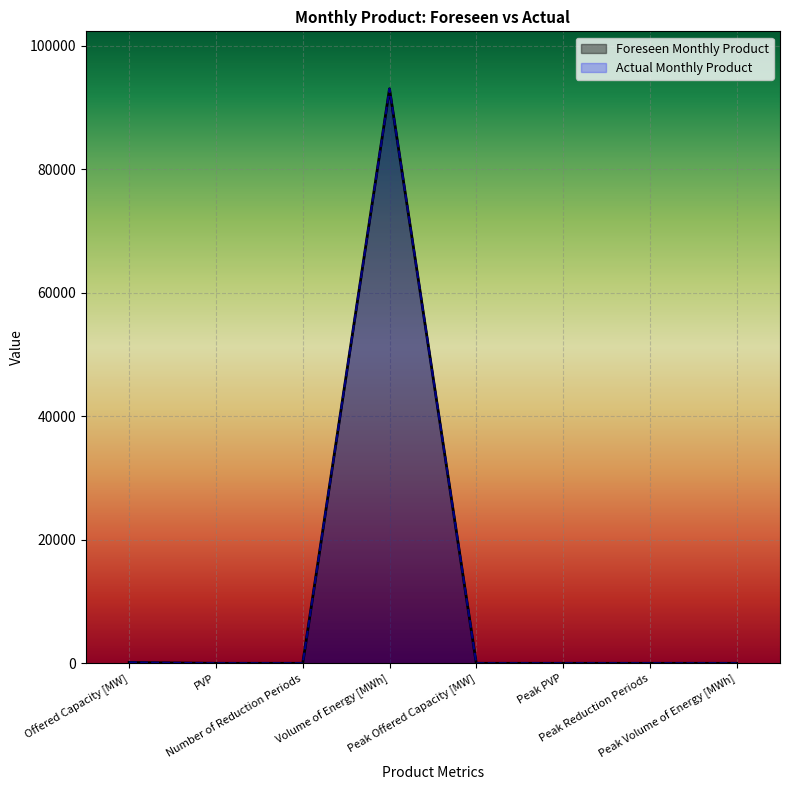

What position from the left is Volume of Energy [MWh]?

4